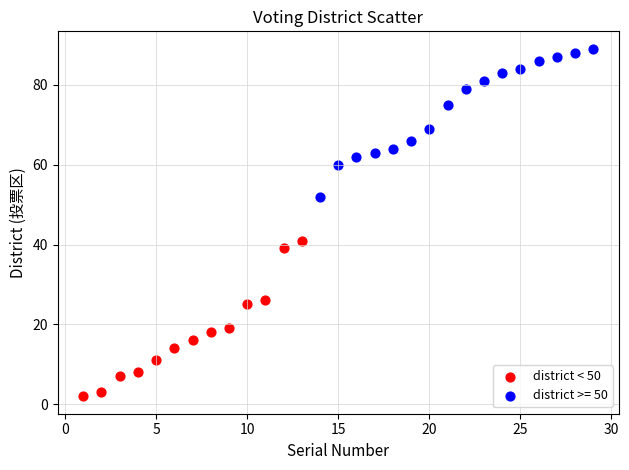

Which series has the widest spread of Y values?

district < 50